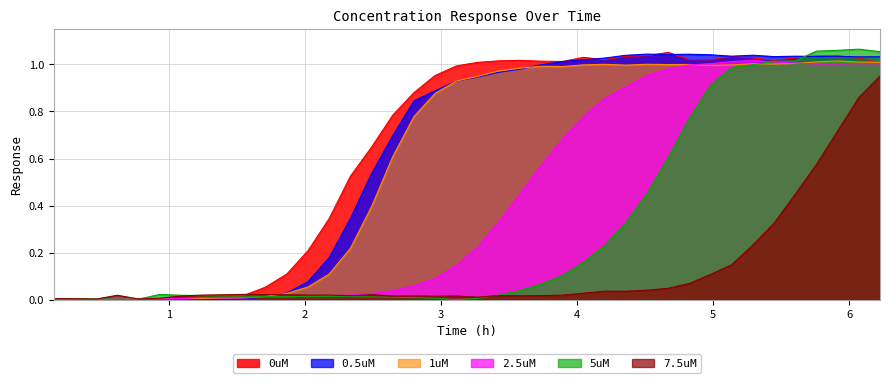

How many lines are shown in the chart?

6